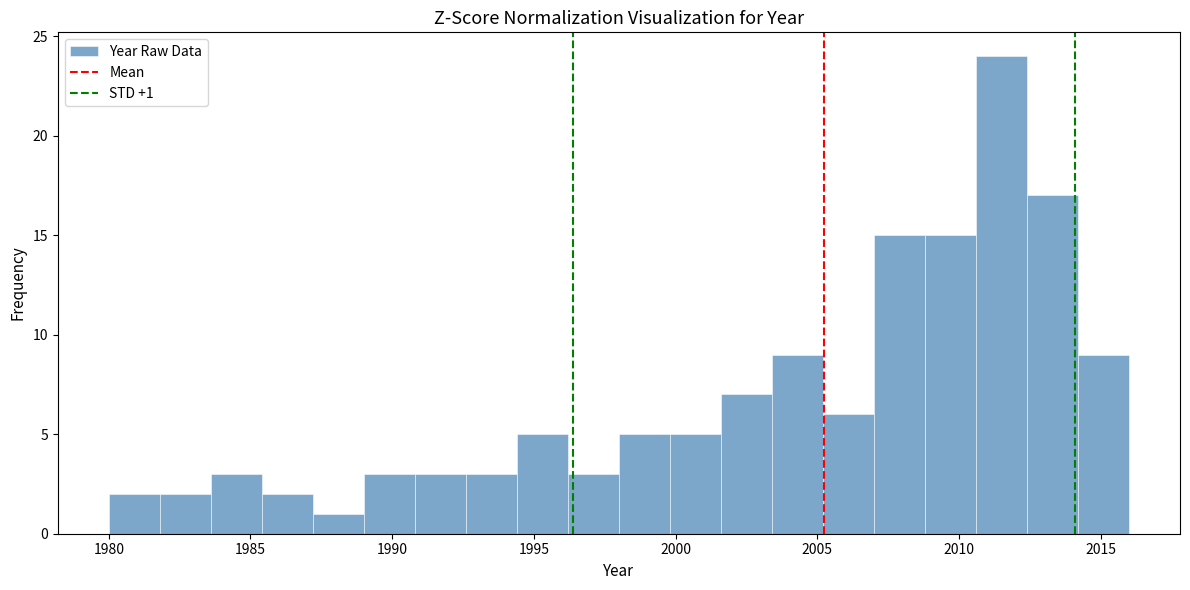

Around what value on the x-axis is the tallest bar? Give the approximate position of its centre, as read against the axis.

2011.5